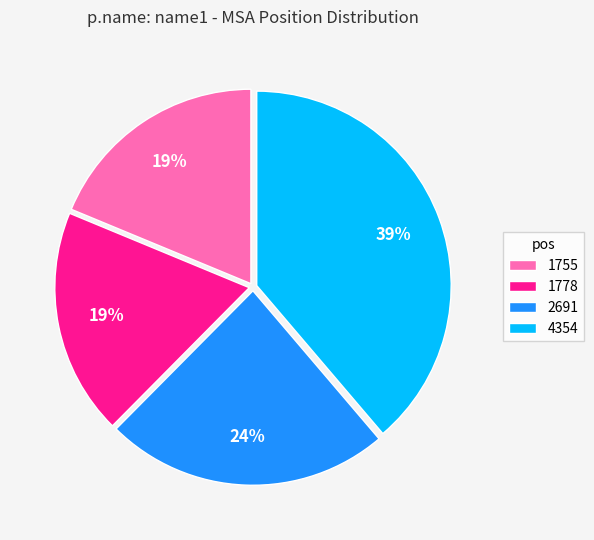

What is the largest slice in the pie chart?

4354